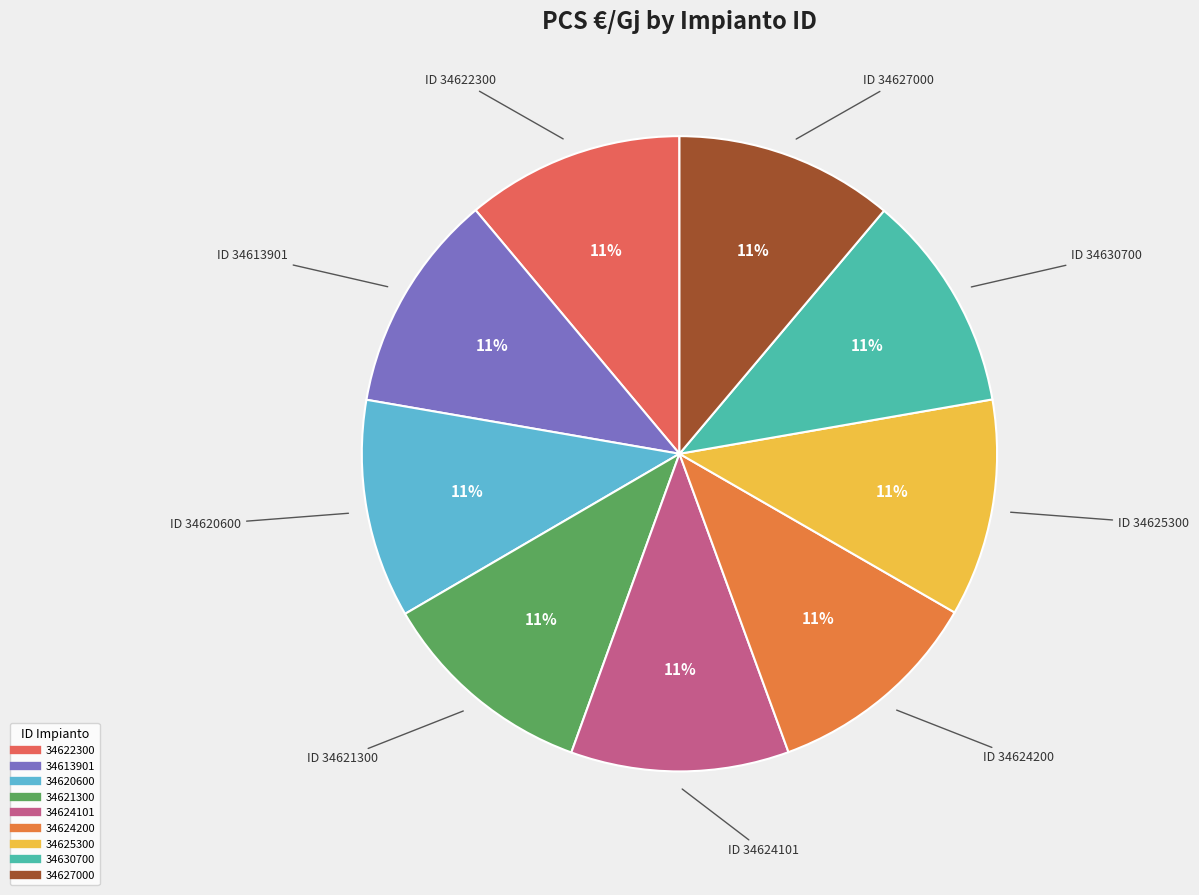

Does any single category account for the majority?

No